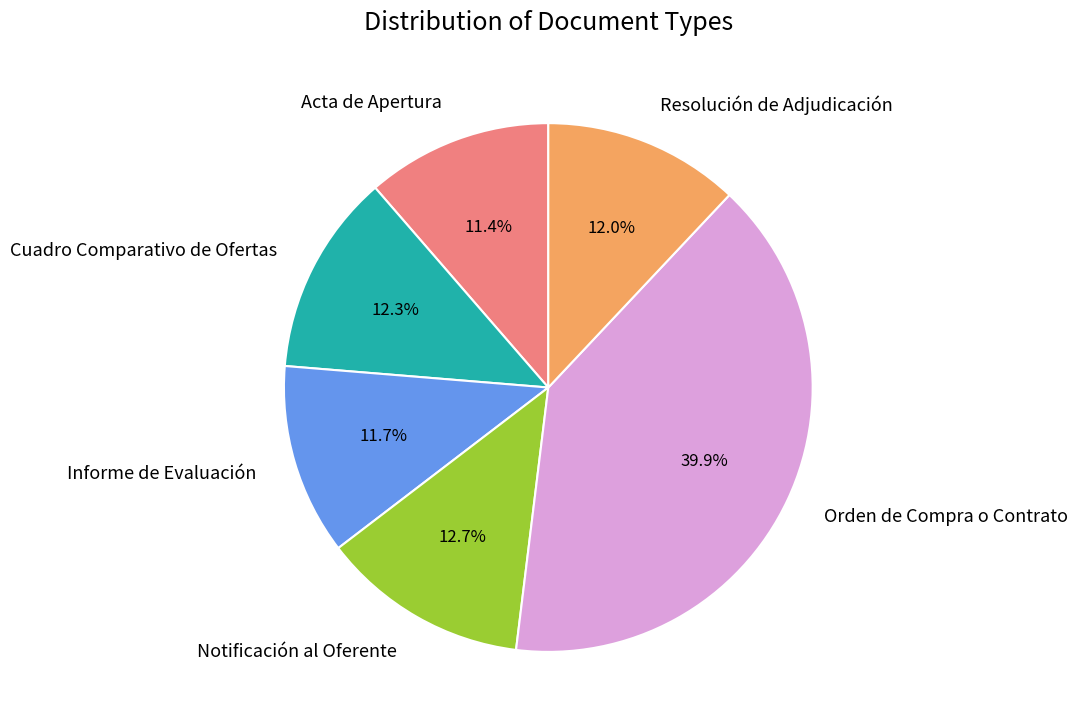

Which category has the biggest portion of the pie?

Orden de Compra o Contrato